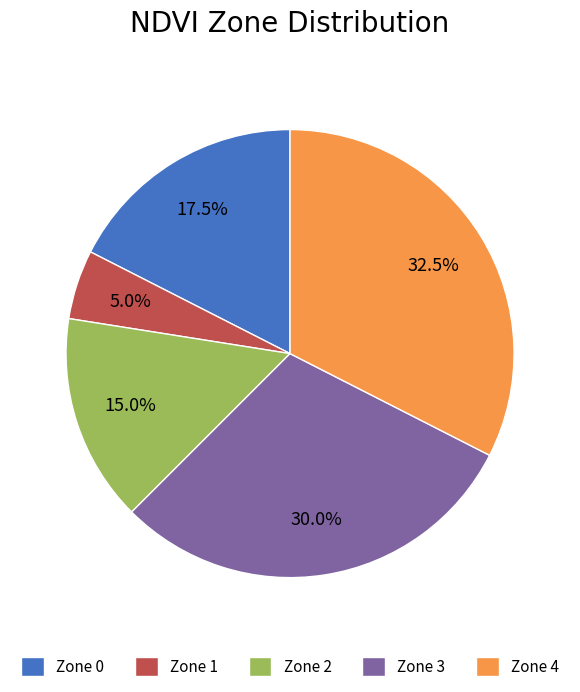

Approximately how many times larger is the value at Zone 3 compared to Zone 1?

6.0